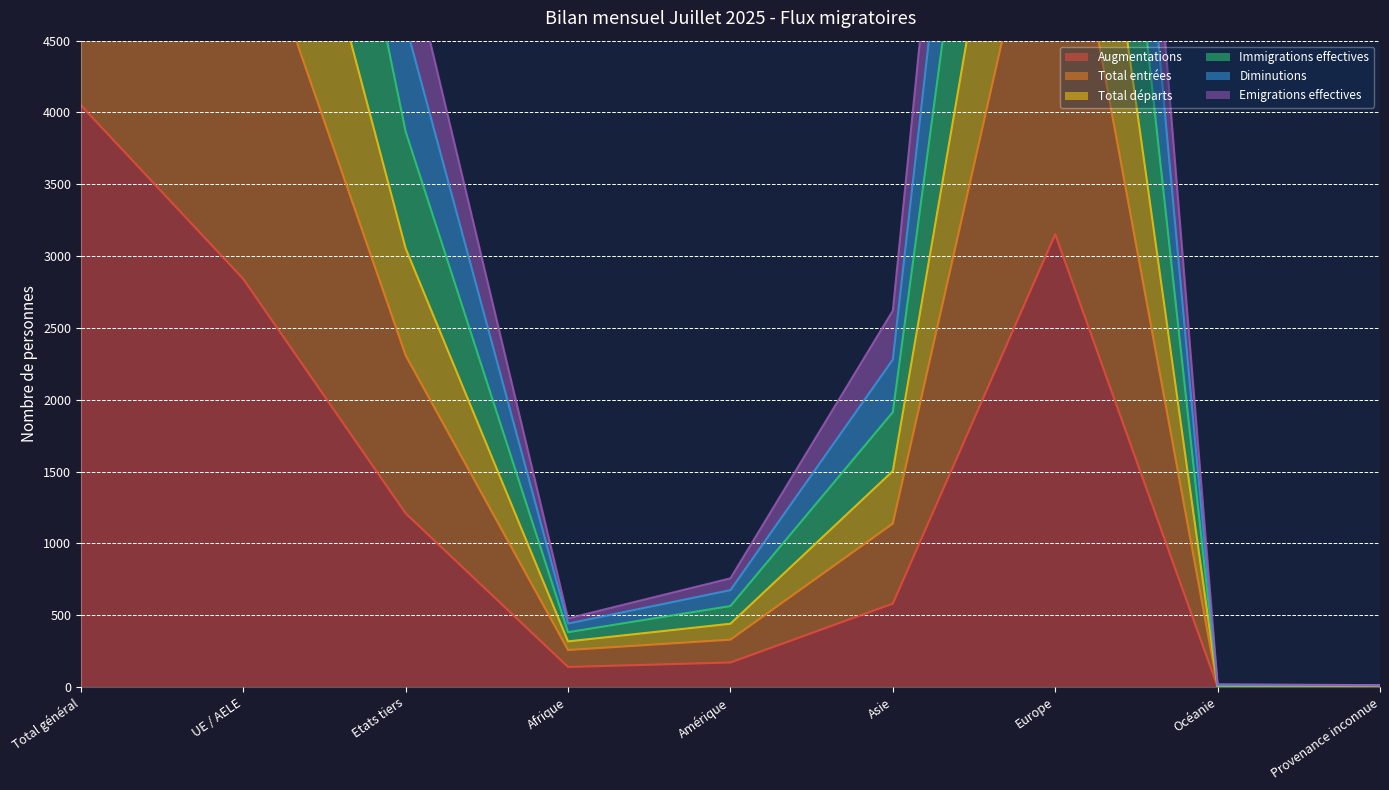

What is the total value across all series at Asie?

10037